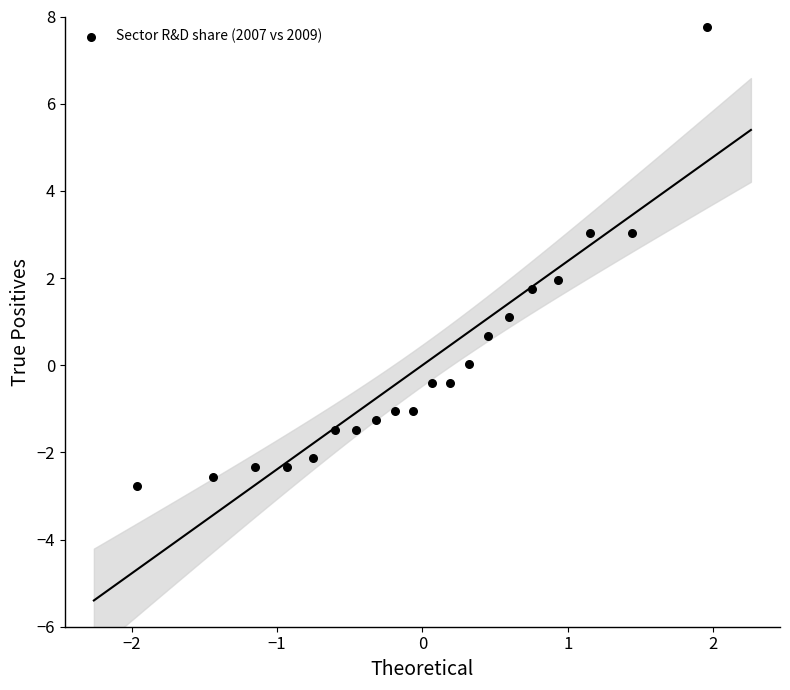

What is the range of X values (max minus min)?

3.9